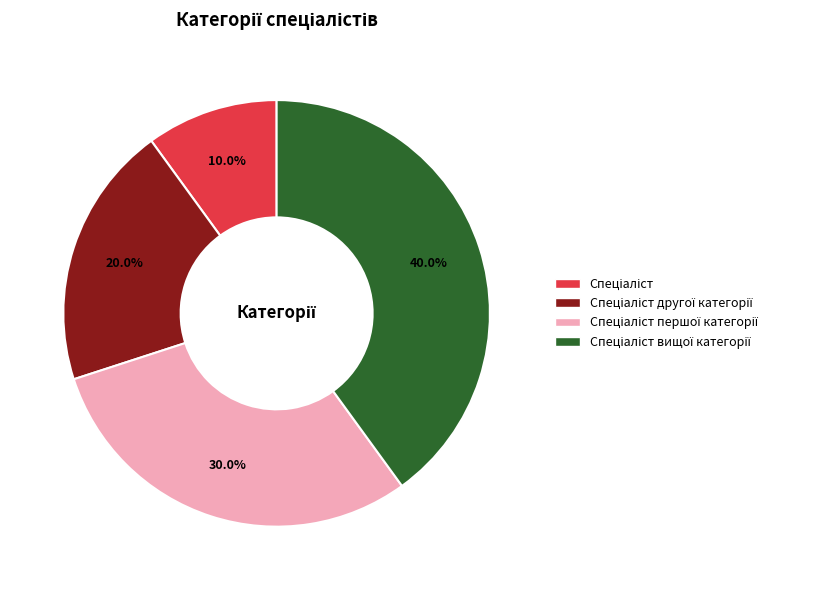

To the nearest percent, what is the difference between the largest and smallest slice percentages?

30%